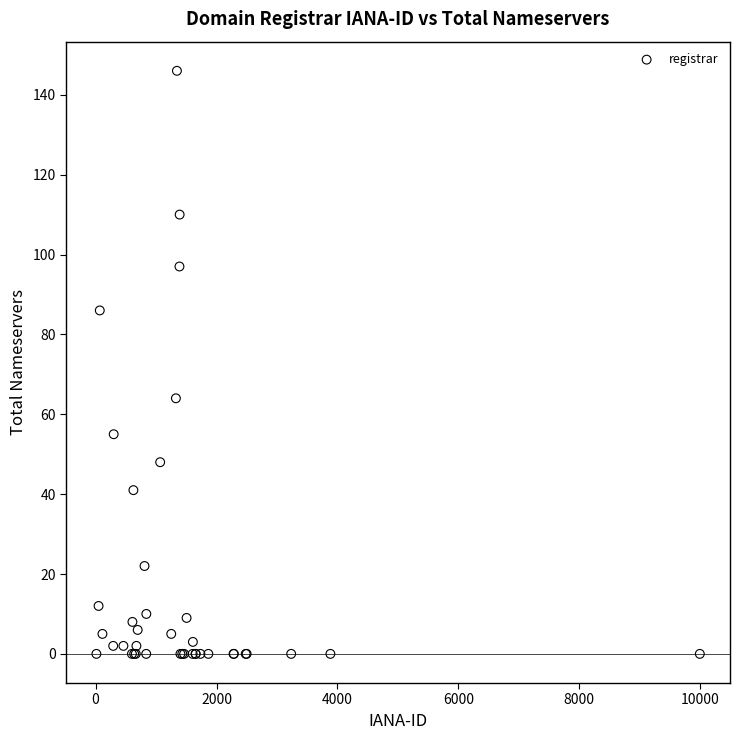

What Y value in the scatter plot is closest to 73?

64